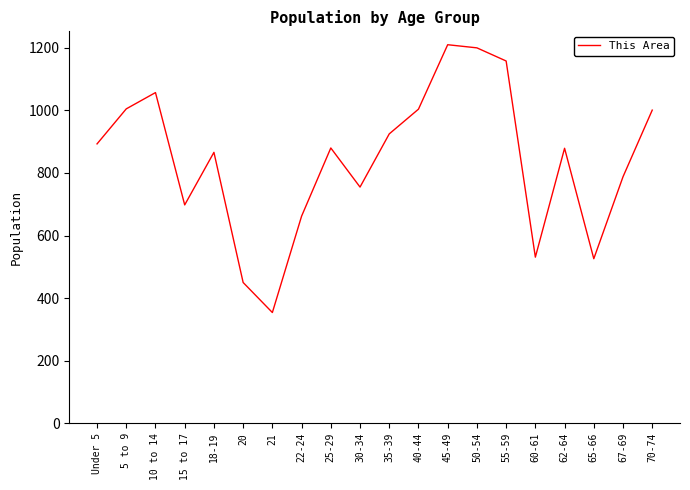

What is the maximum value shown in the chart?

1210